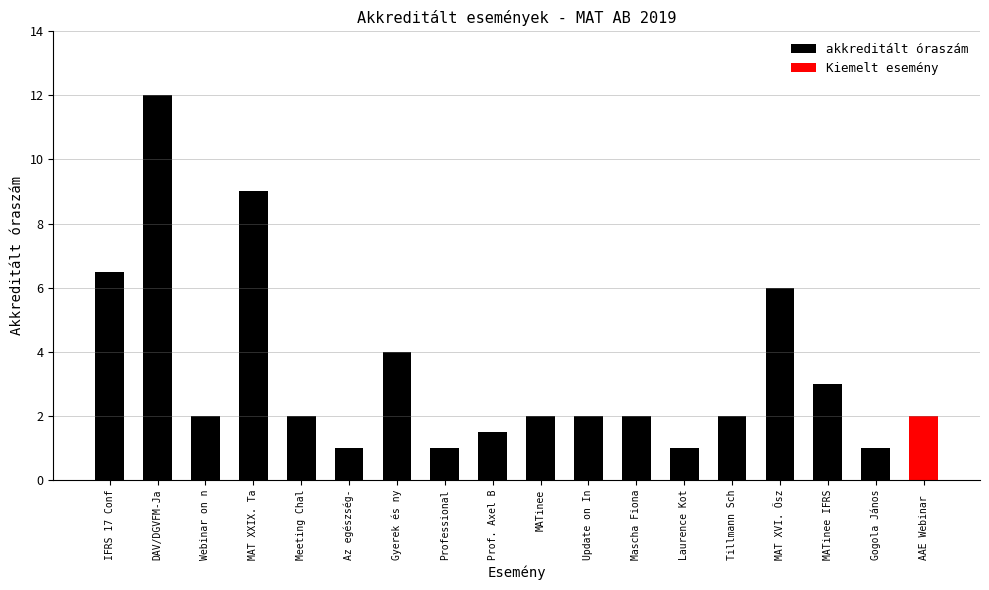

List the labels in order of value, largest first.

DAV/DGVFM-Ja, MAT XXIX. Ta, IFRS 17 Conf, MAT XVI. Ősz, Gyerek és ny, MATinee IFRS, Webinar on n, Meeting Chal, MATinee, Update on In, Mascha Fiona, Tillmann Sch, AAE Webinar , Prof. Axel B, Az egészség-, Professional, Laurence Kot, Gogola János